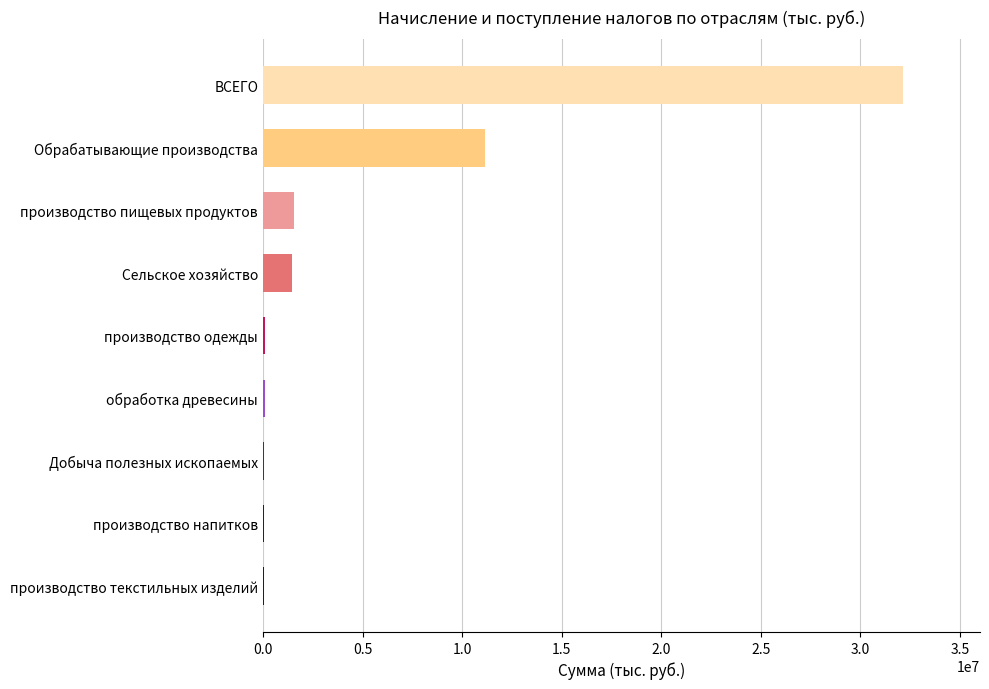

What is the sum of all values?

46731191